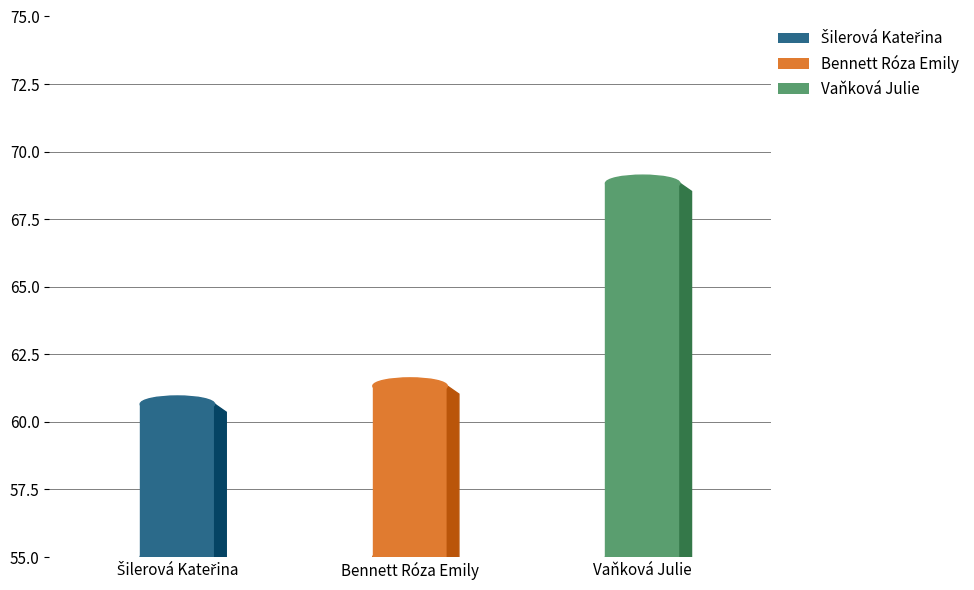

What is the value of the 2nd bar from the left?

61.3